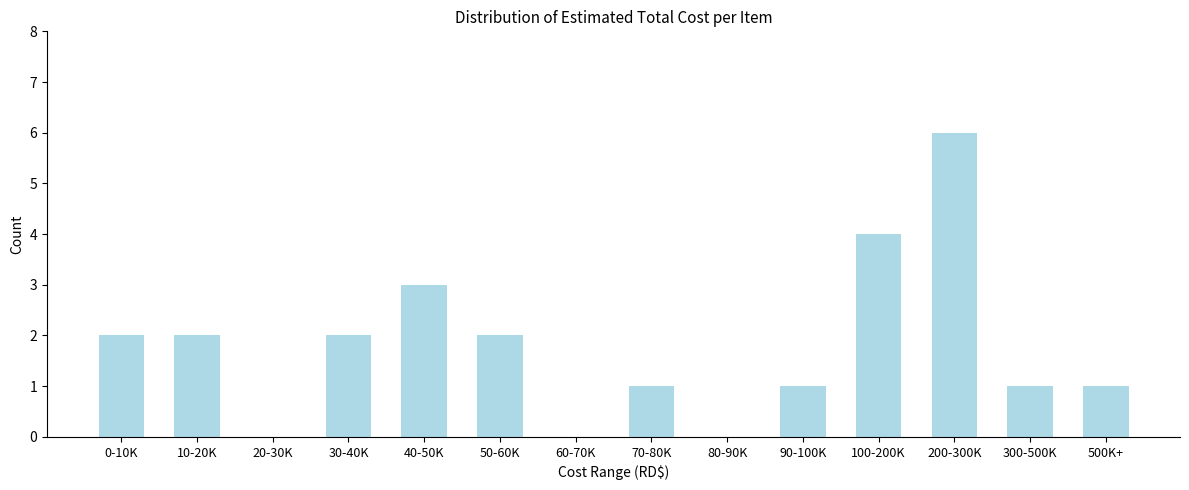

Reading left to right, transcribe all the data shown in this chart.

0-10K=2	10-20K=2	20-30K=0	30-40K=2	40-50K=3	50-60K=2	60-70K=0	70-80K=1	80-90K=0	90-100K=1	100-200K=4	200-300K=6	300-500K=1	500K+=1